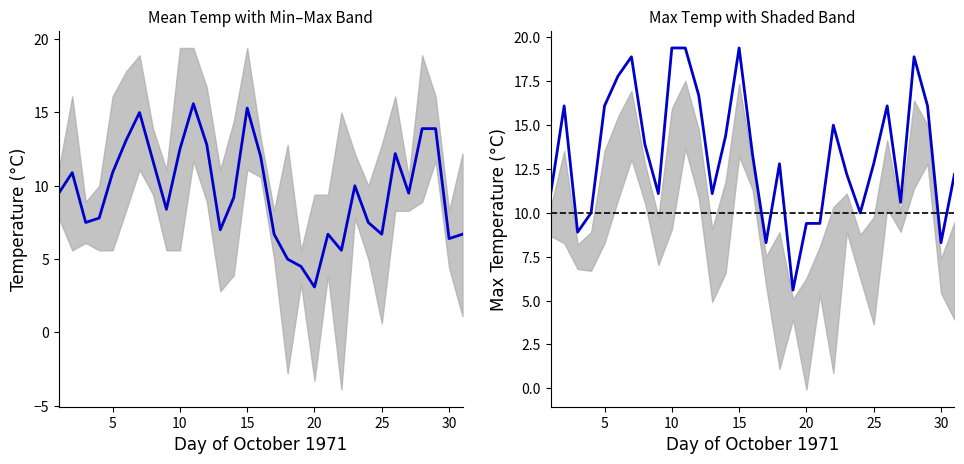

At which label does Max Temp (°C) reach its peak?

10